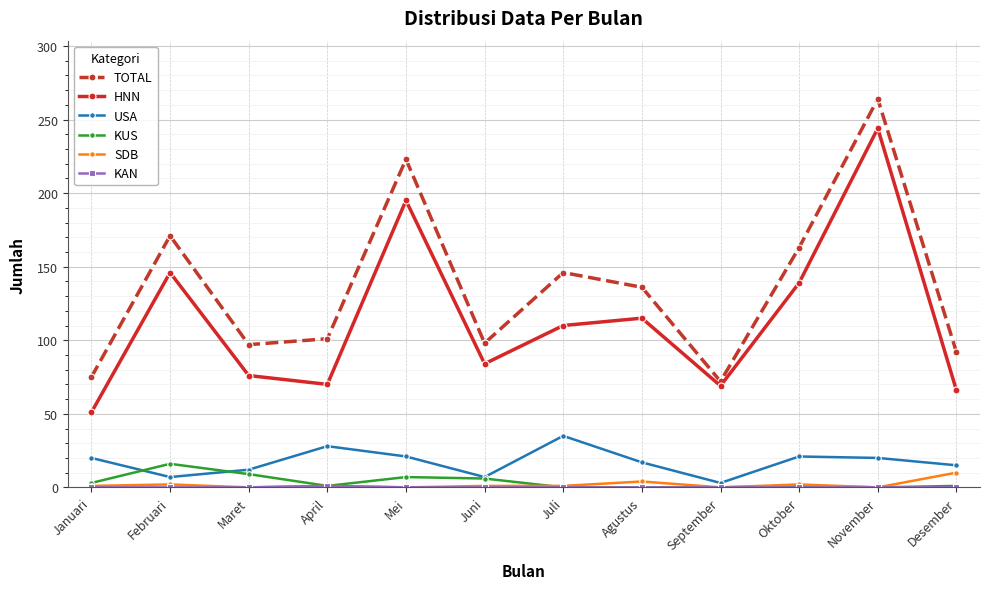

True or false: TOTAL and USA intersect in this chart.

False